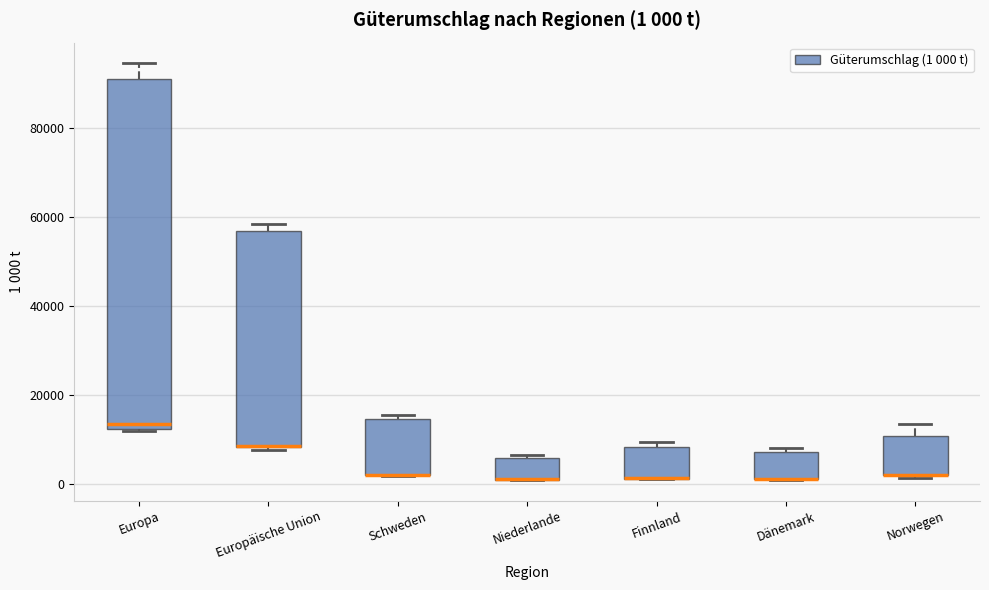

Comparing the boxes themselves (not the whiskers), which one is the tallest?

Europa